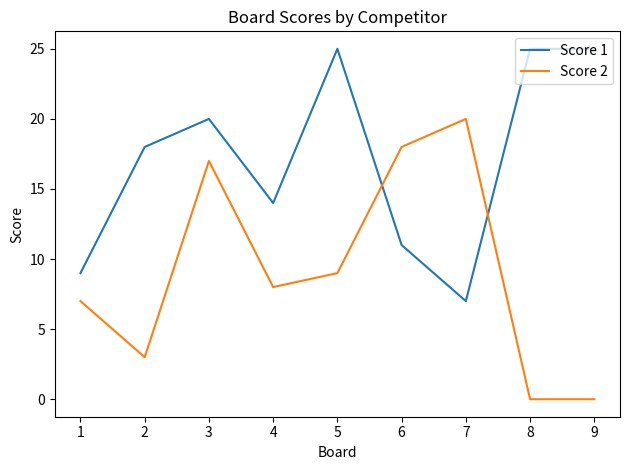

How many values in the Score 2 series are below 8?

4